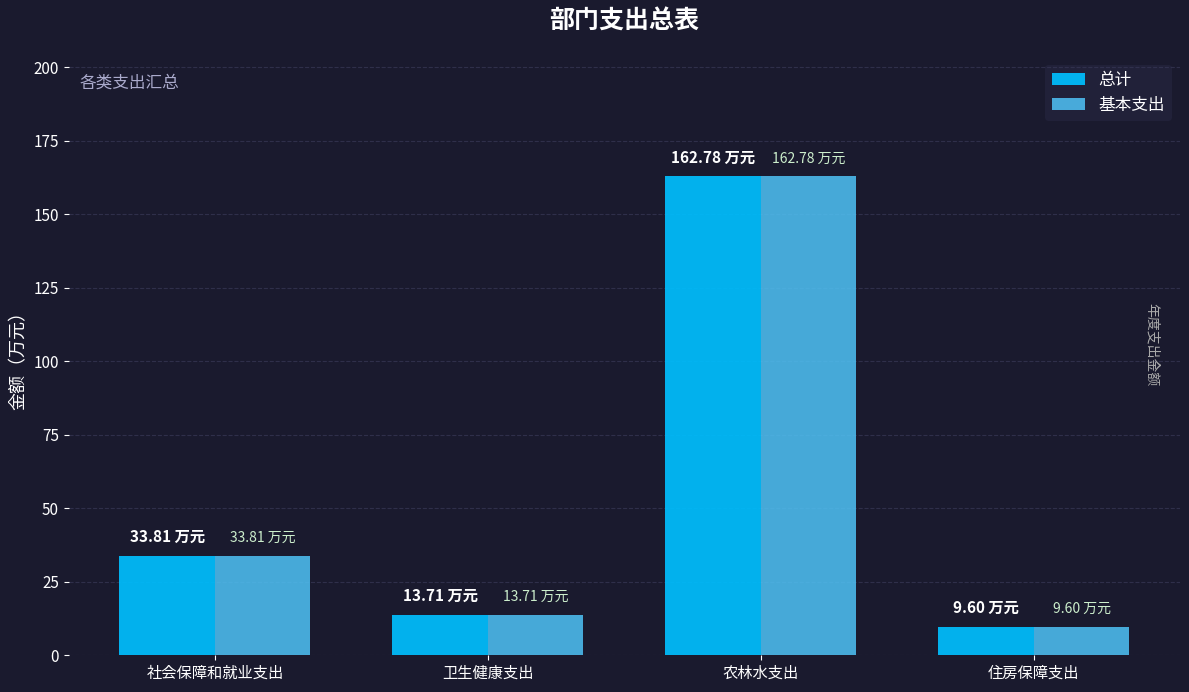

List the labels in order of 总计 value, smallest first.

住房保障支出, 卫生健康支出, 社会保障和就业支出, 农林水支出